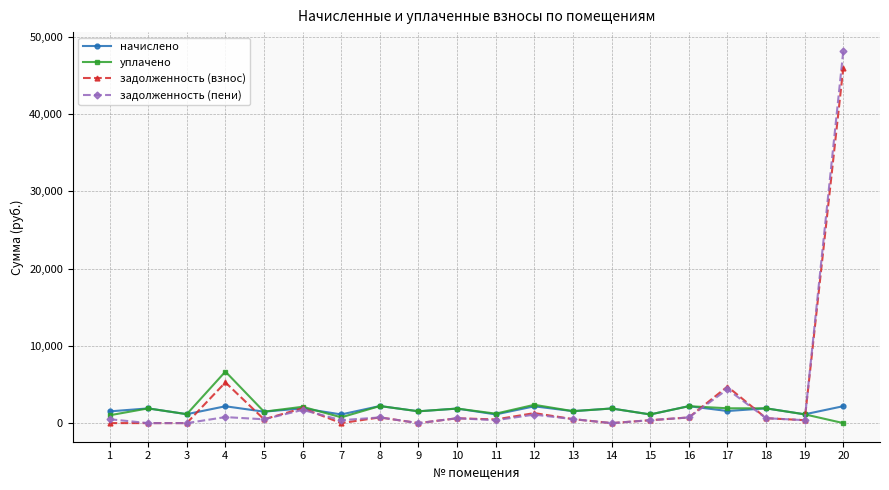

What is the value of the задолженность (взнос) point at the 10th from the left?

626.8